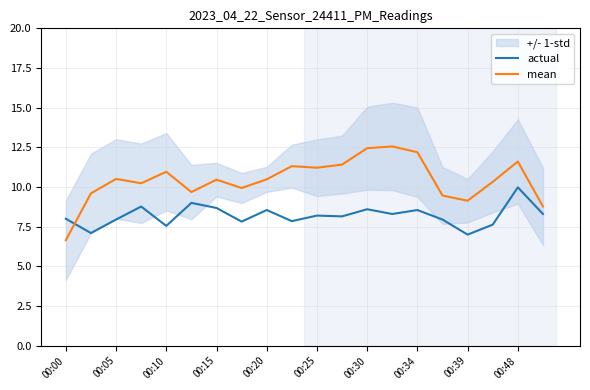

At which label is actual closest to 8?

00:00